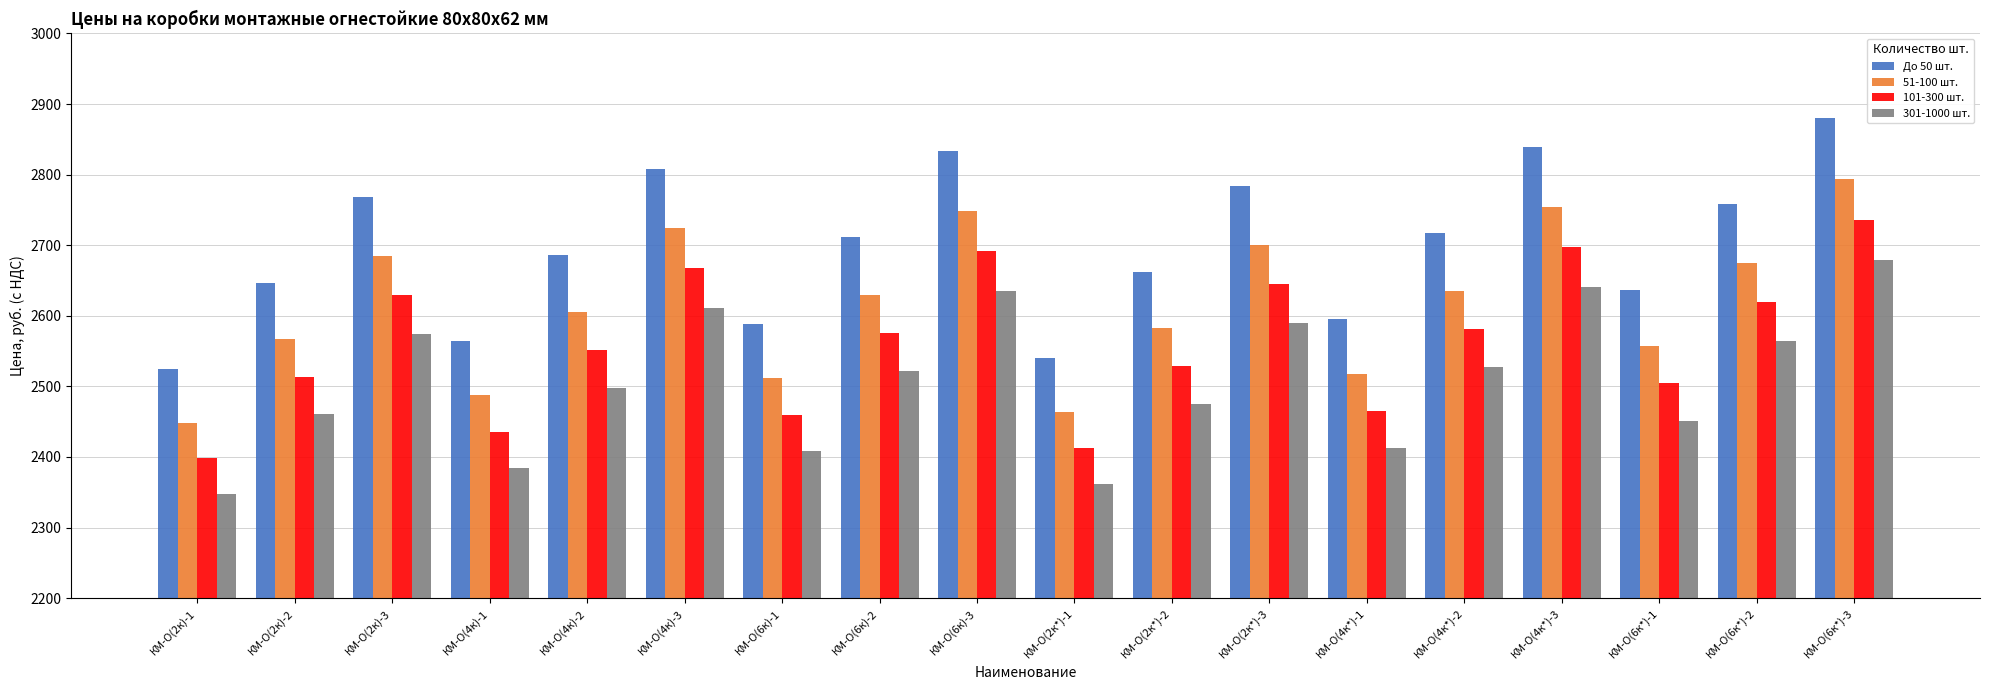

Rank the series by their maximum value, from lowest to highest.

301-1000 шт., 101-300 шт., 51-100 шт., До 50 шт.